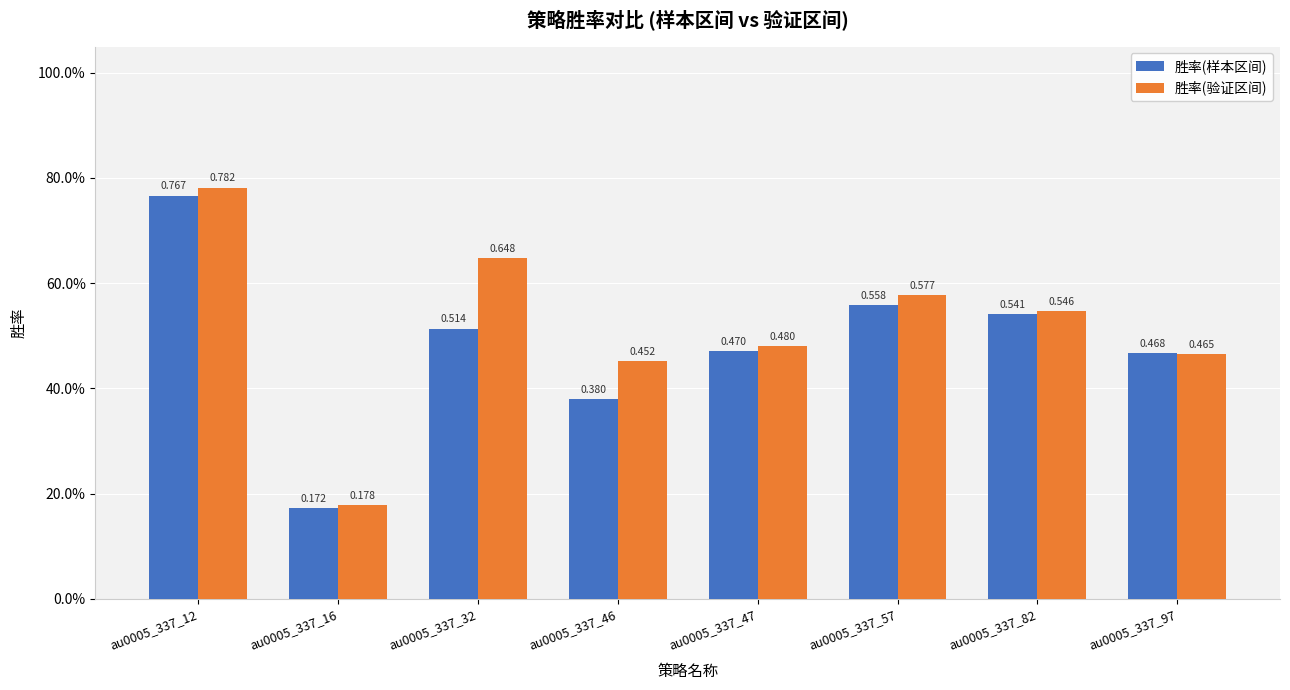

The value of 胜率(验证区间) at au0005_337_46 is 0.5. True or false?

True